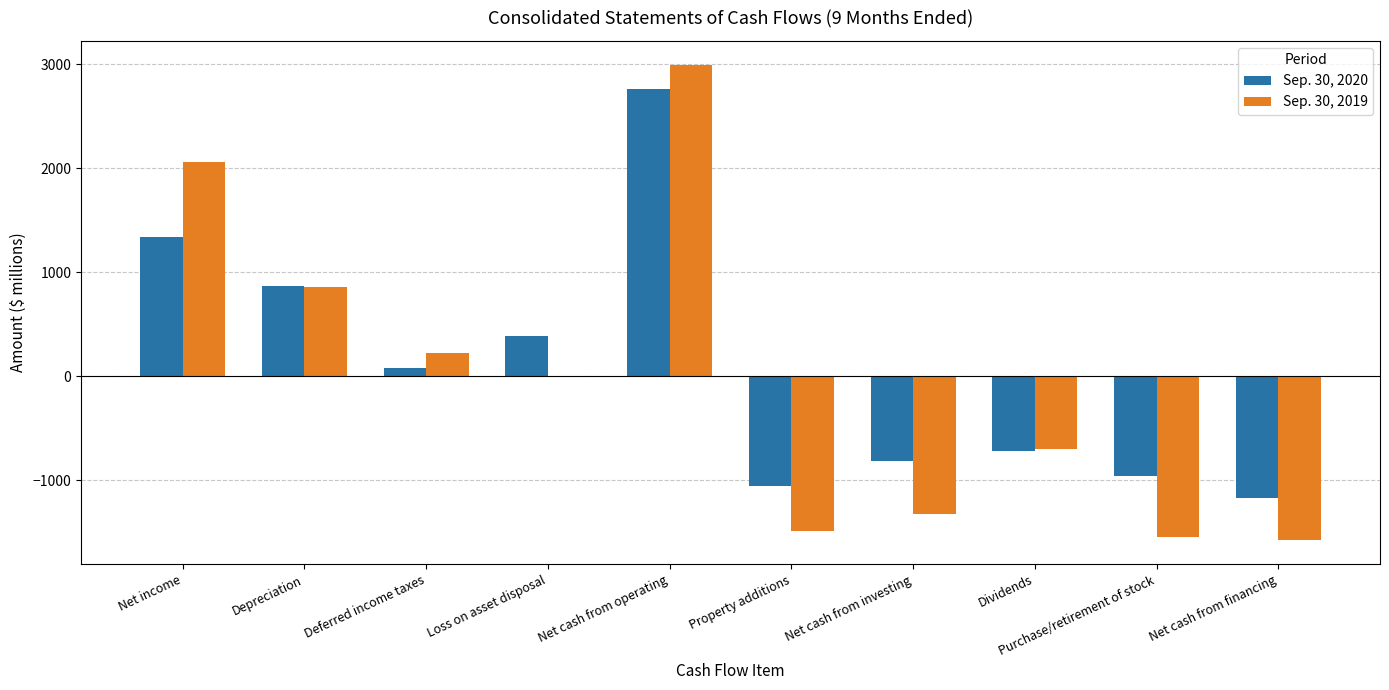

Reading left to right, what are all the values shown in this chart?

Sep. 30, 2020: Net income=1342	Depreciation=867	Deferred income taxes=78	Loss on asset disposal=385	Net cash from operating=2767	Property additions=-1053	Net cash from investing=-818	Dividends=-722	Purchase/retirement of stock=-960	Net cash from financing=-1170
Sep. 30, 2019: Net income=2056	Depreciation=854	Deferred income taxes=225	Loss on asset disposal=0	Net cash from operating=2997	Property additions=-1494	Net cash from investing=-1323	Dividends=-705	Purchase/retirement of stock=-1550	Net cash from financing=-1580